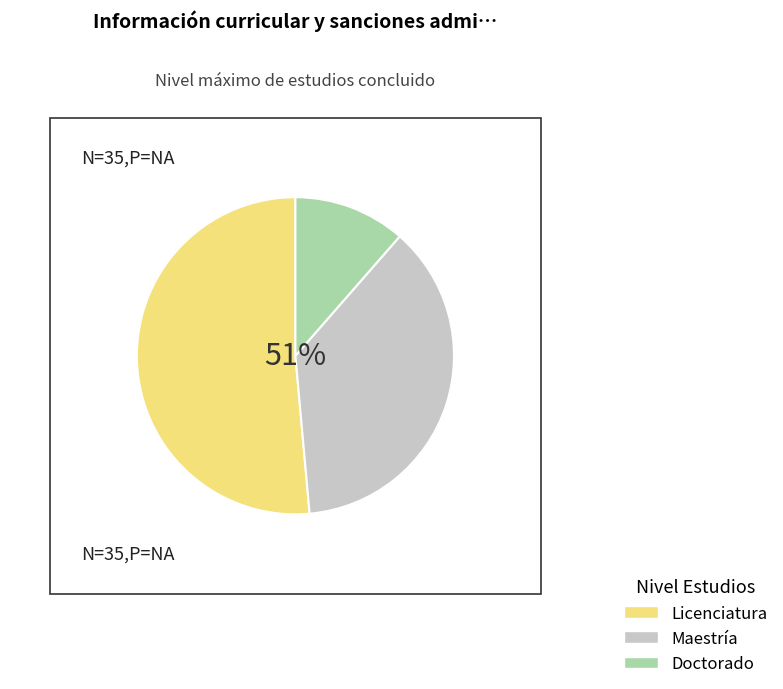

To the nearest percent, what percentage of the pie is Licenciatura?

51%